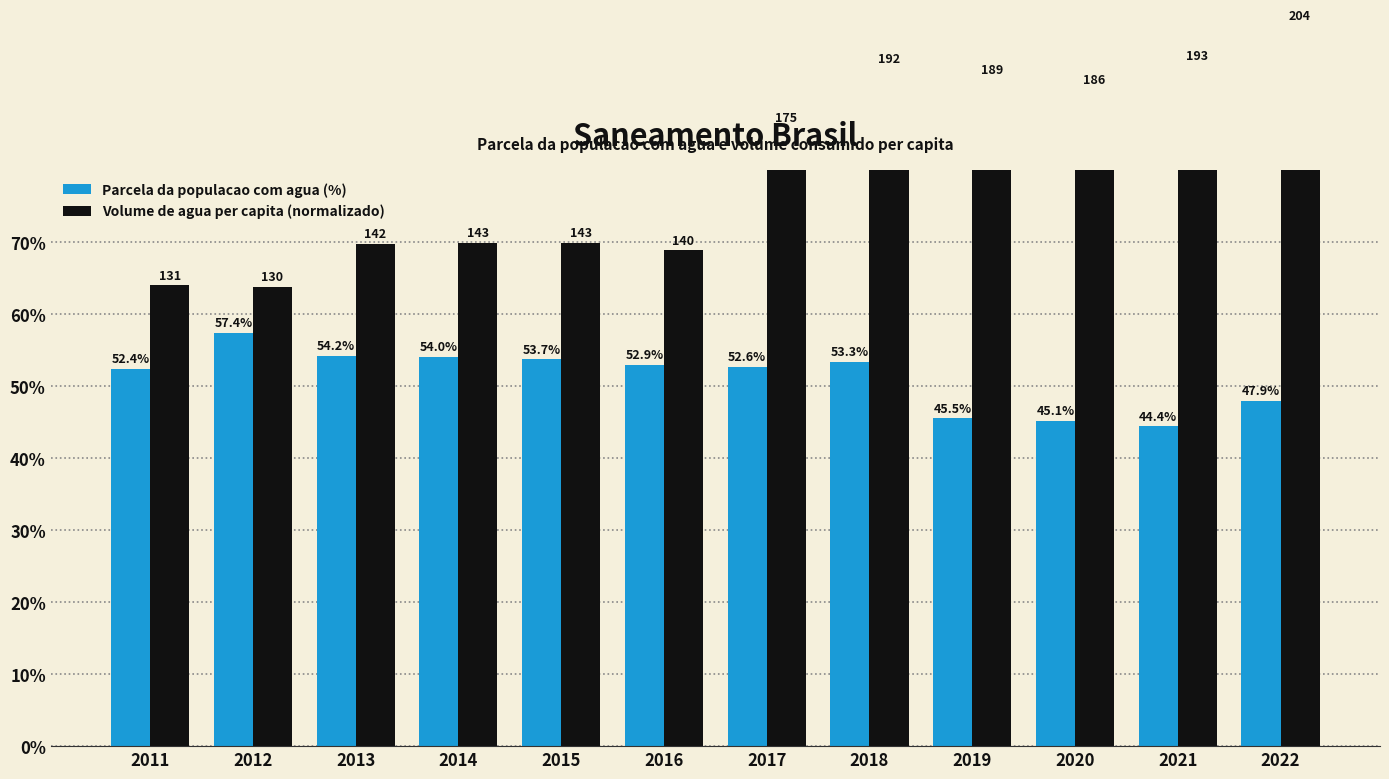

What is the value of the Parcela da populacao com agua (%) bar at the 9th from the left?

45.5